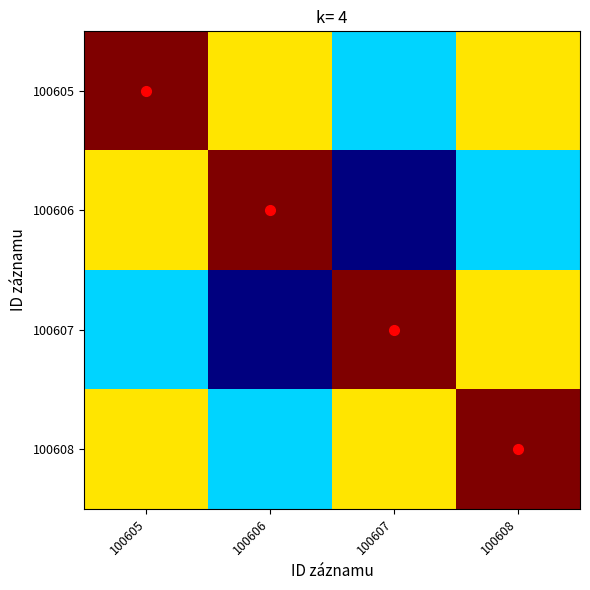

Which series has the largest total across all categories?

100605